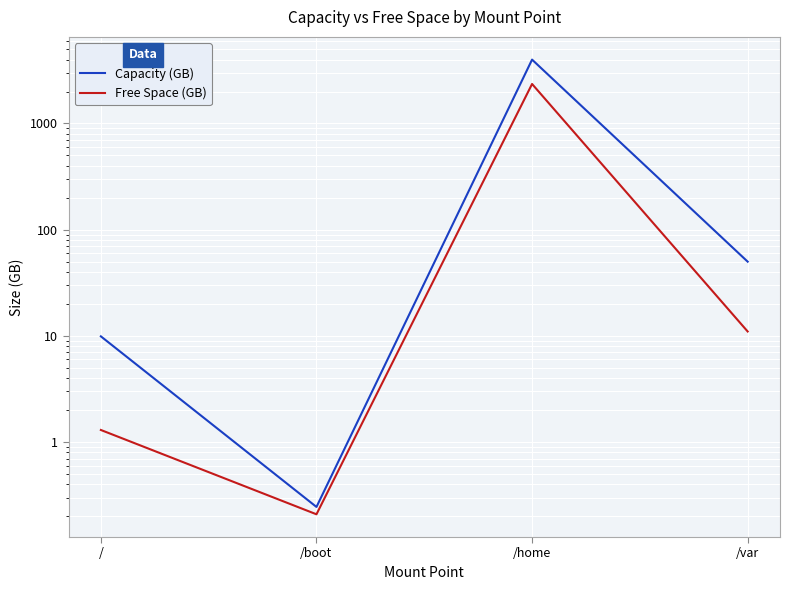

Rank the series by their maximum value, from highest to lowest.

Capacity (GB), Free Space (GB)